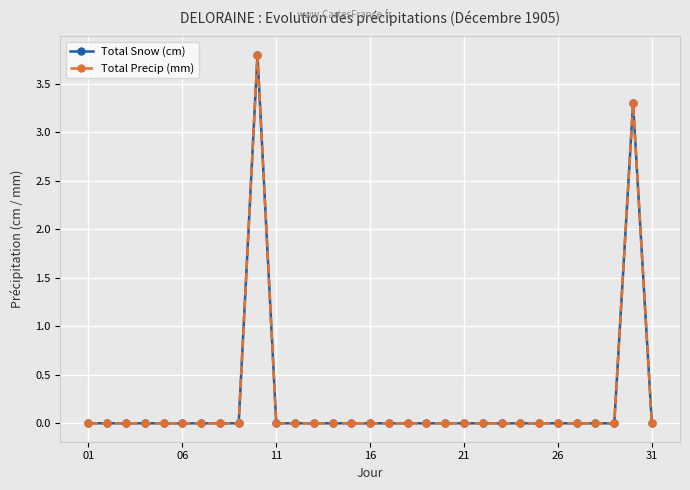

Does the chart display data point markers on the line(s)?

Yes